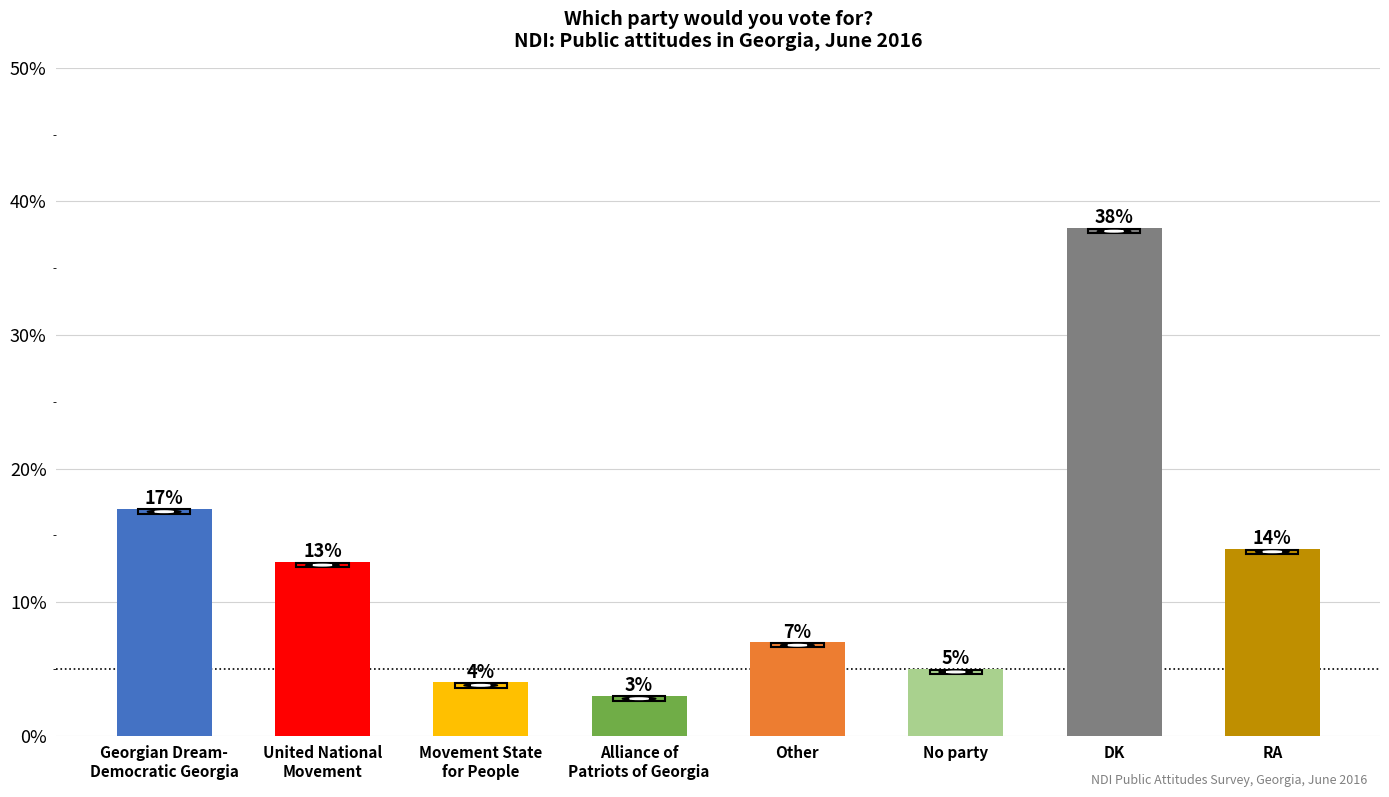

Approximately how many times larger is the value at United National
Movement compared to Other?

1.9